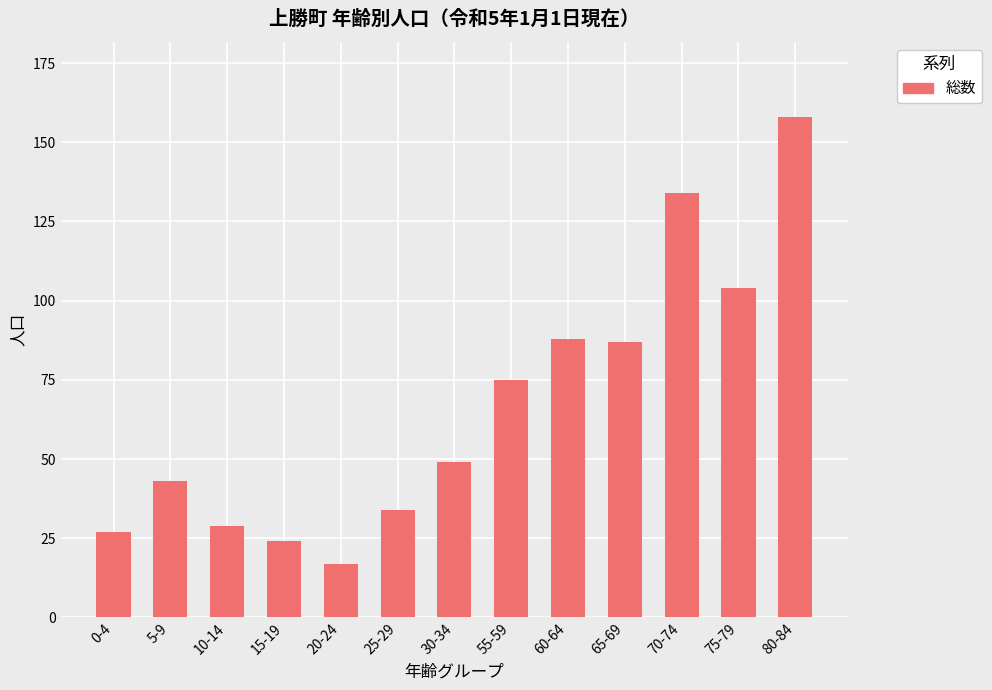

How many bars are there in total?

13